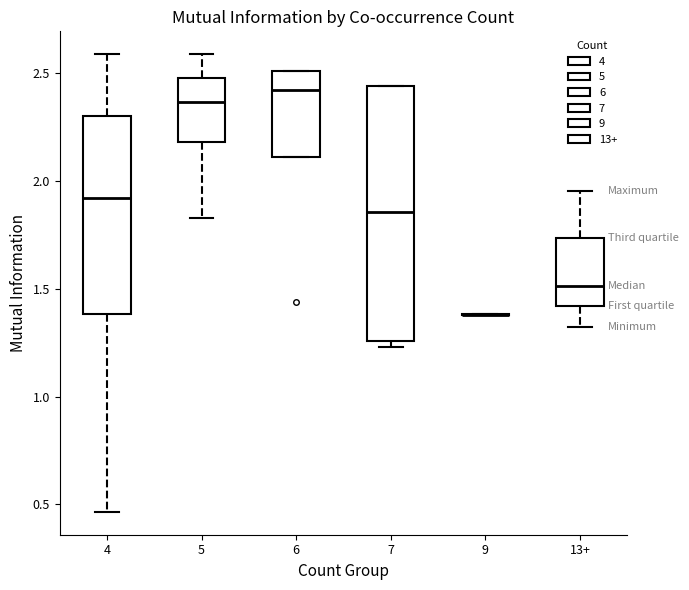

Reading left to right, read every box against the y-axis: the position of its median line, the range the box covers, and the ends of its whiskers. The values are not printed on the chart, so give them approximately, as read against the axis.

4: median 1.90, box 1.40 to 2.30, whiskers 0.45 to 2.60
5: median 2.35, box 2.20 to 2.50, whiskers 1.85 to 2.60
6: median 2.40, box 2.10 to 2.50, whiskers 2.10 to 2.50
7: median 1.85, box 1.25 to 2.45, whiskers 1.25 (just below the box's lower edge) to 2.45
9: box collapsed to a line at 1.40, whiskers 1.40 to 1.40
13+: median 1.50, box 1.40 to 1.75, whiskers 1.30 to 1.95